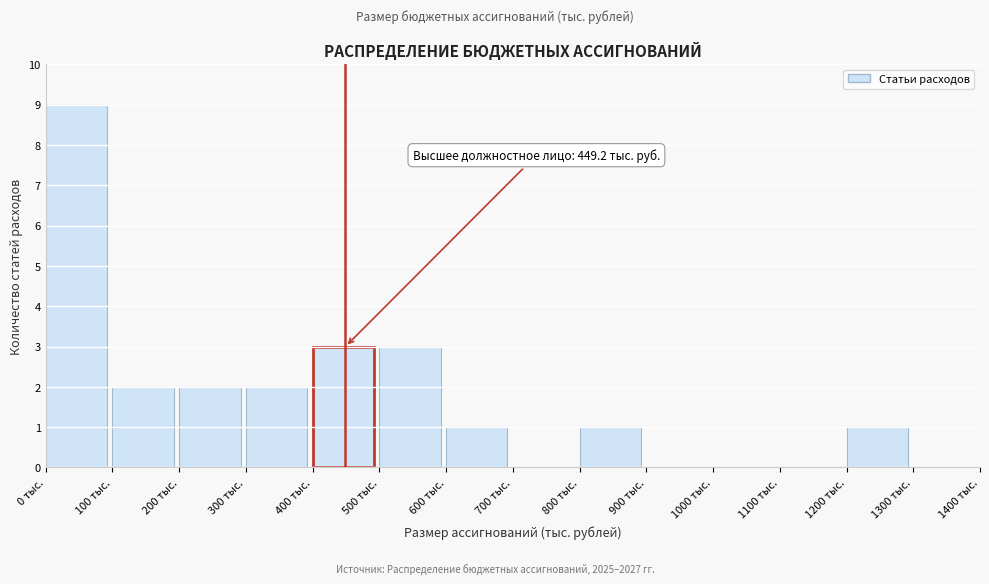

Over which range of the x-axis is the bar tallest?

0 to 100